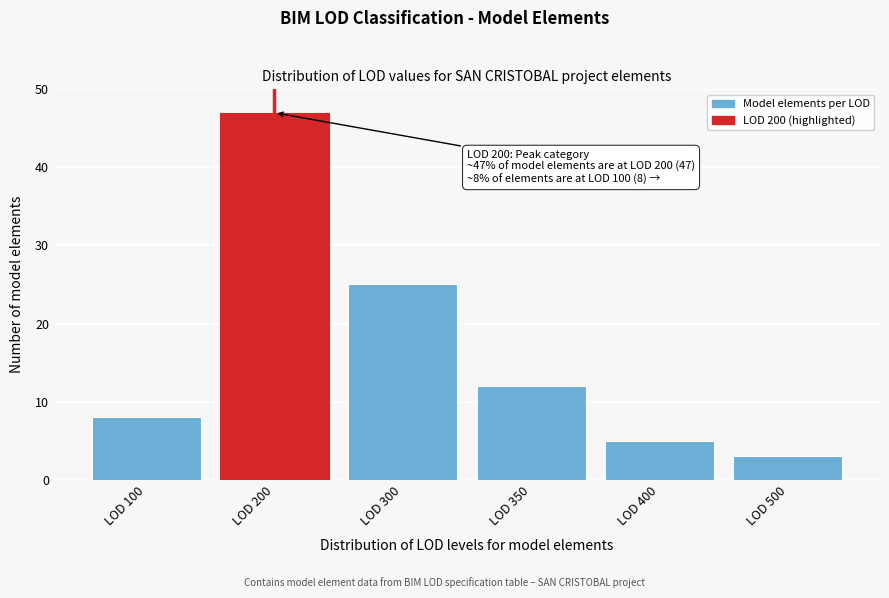

Reading right to left, transcribe all the data shown in this chart.

3	5	12	25	47	8